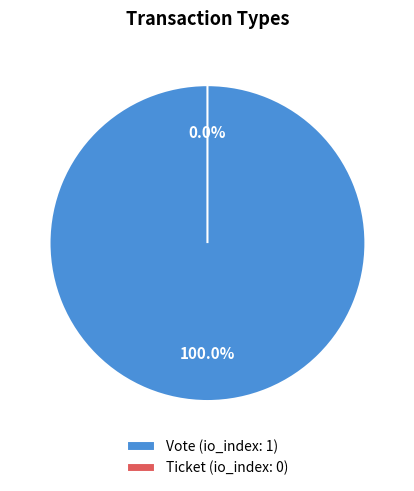

Is it true that Ticket is 1% of the pie?

False